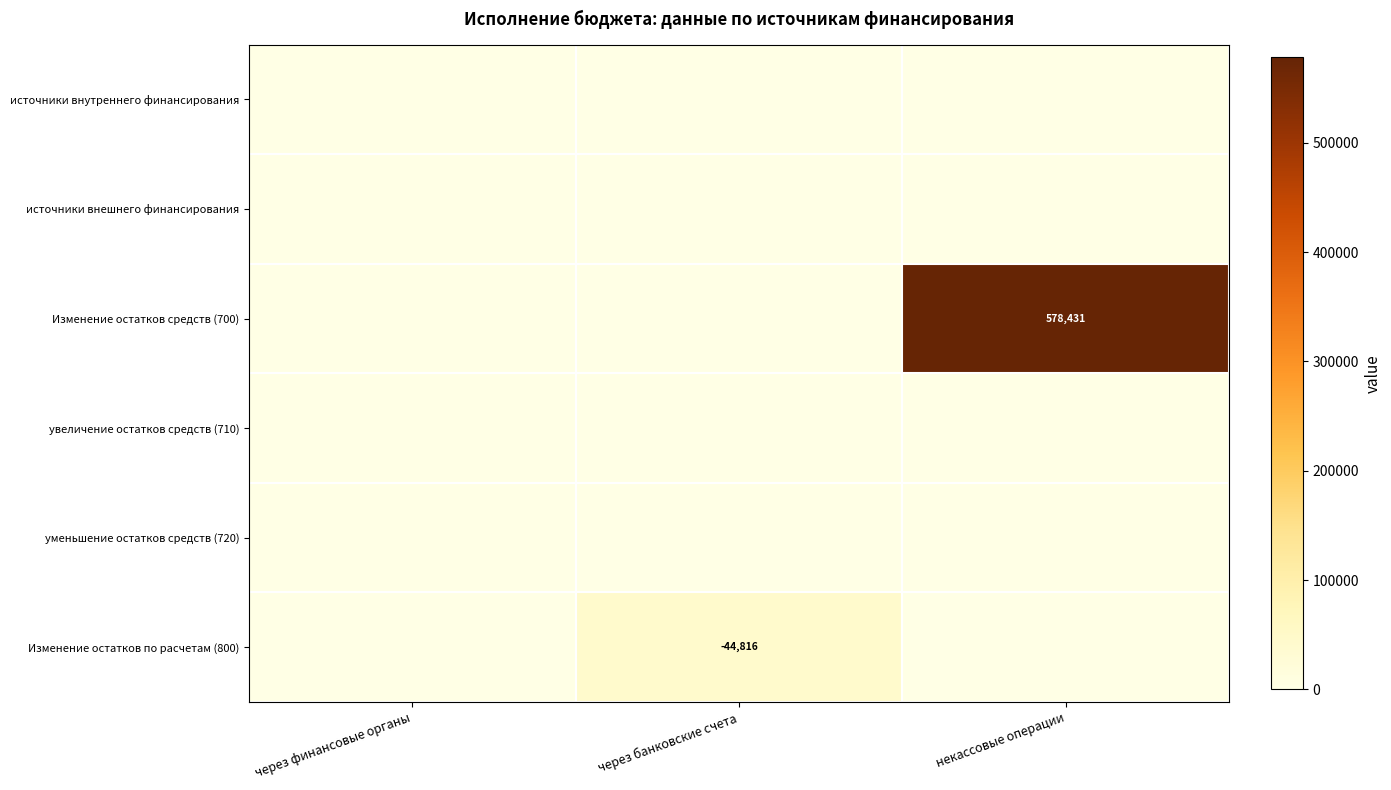

The value of увеличение остатков средств (710) at через банковские счета is 0.0. True or false?

True